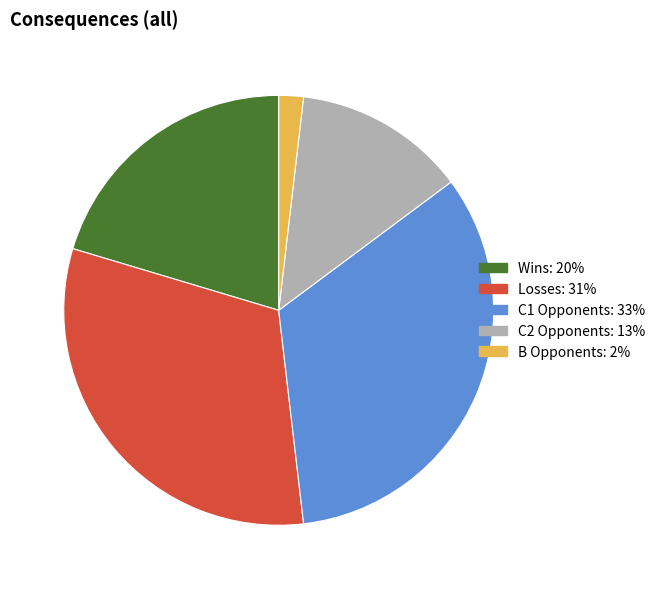

How many slices are in this pie chart?

5